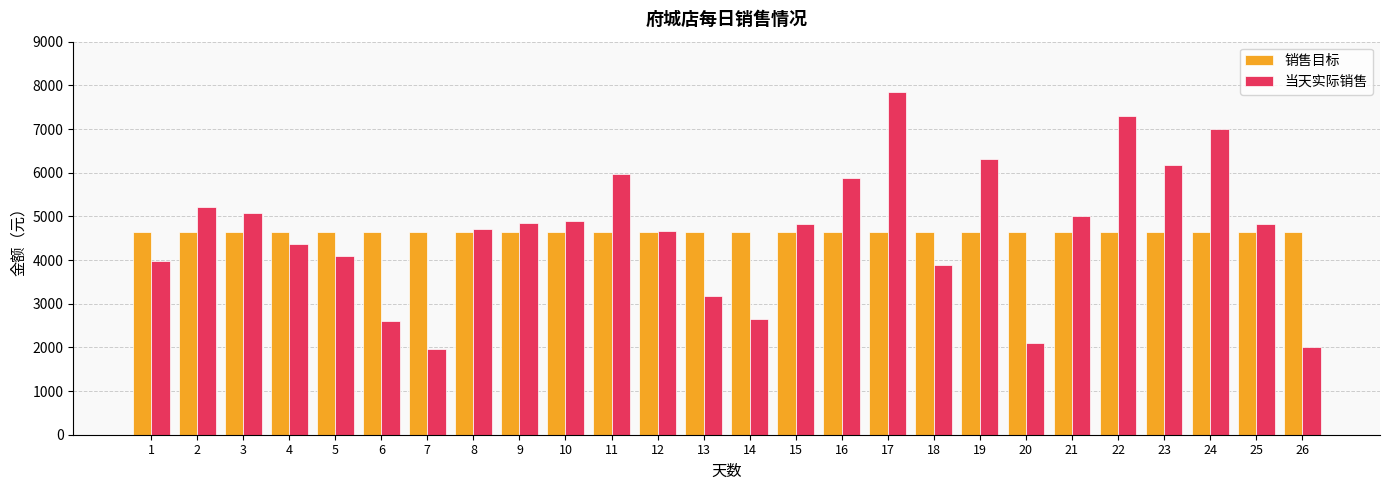

Which series has the largest range (max minus min)?

当天实际销售